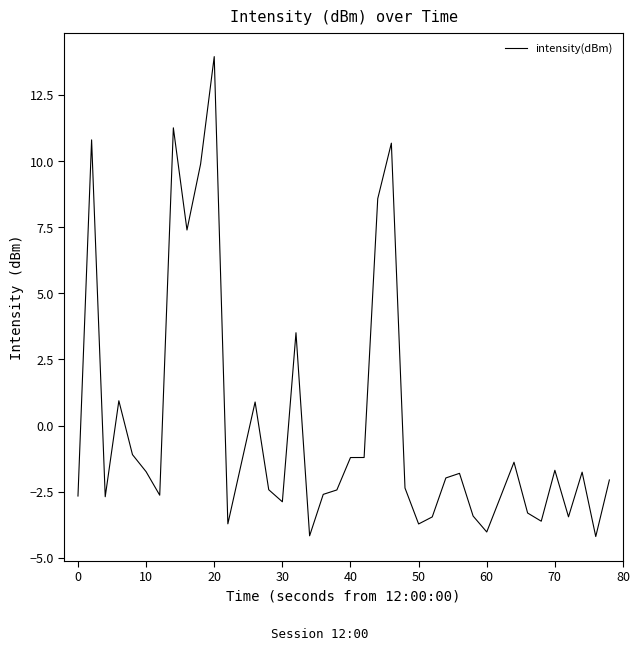

What is the difference between the maximum and minimum values?

18.1